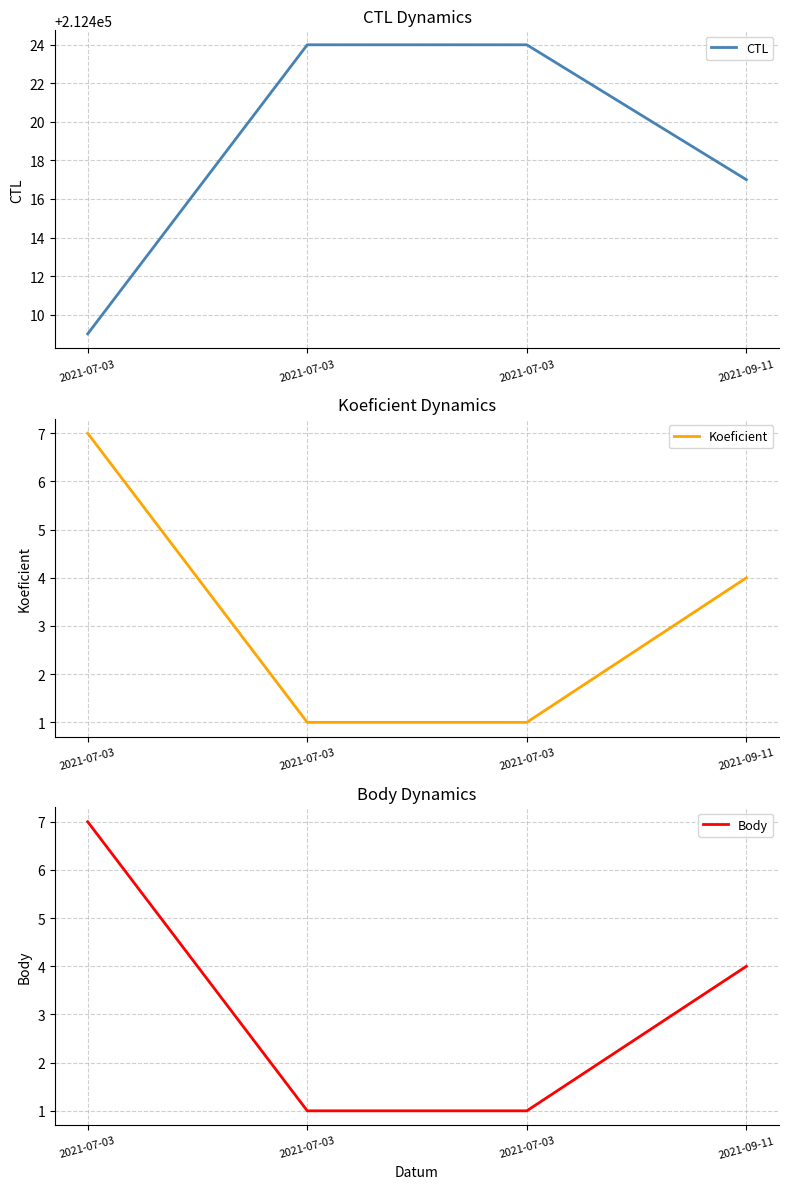

True or false: CTL and Body intersect in this chart.

False